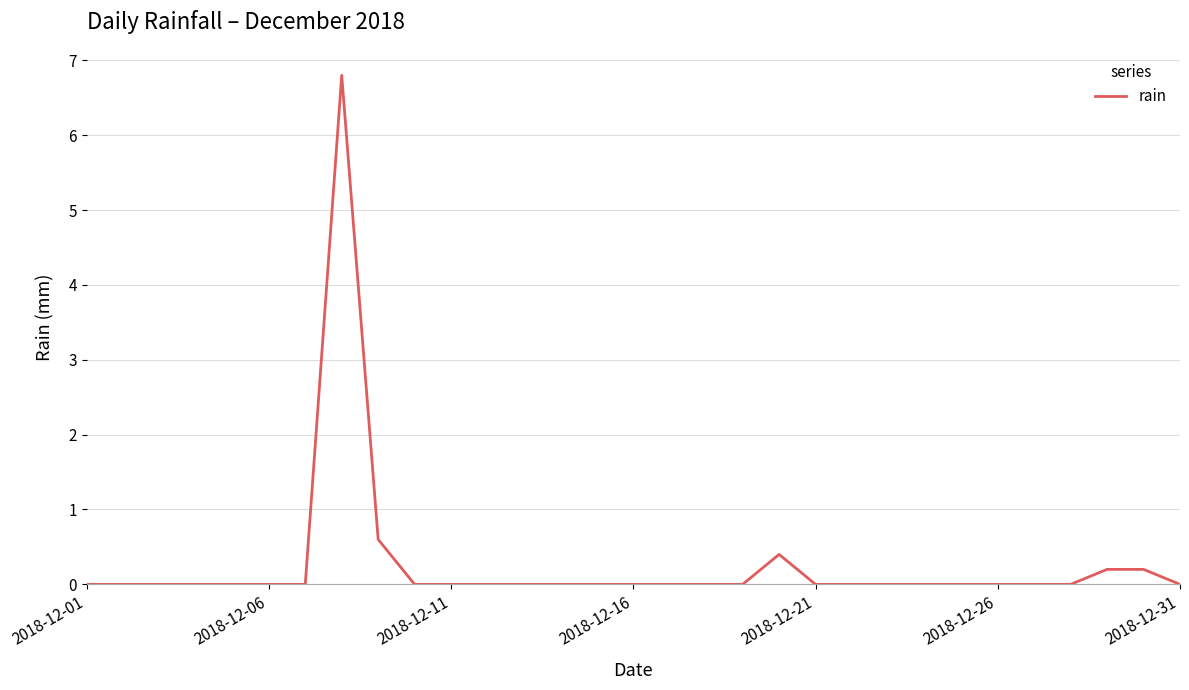

What is the difference between the maximum and minimum values?

6.8